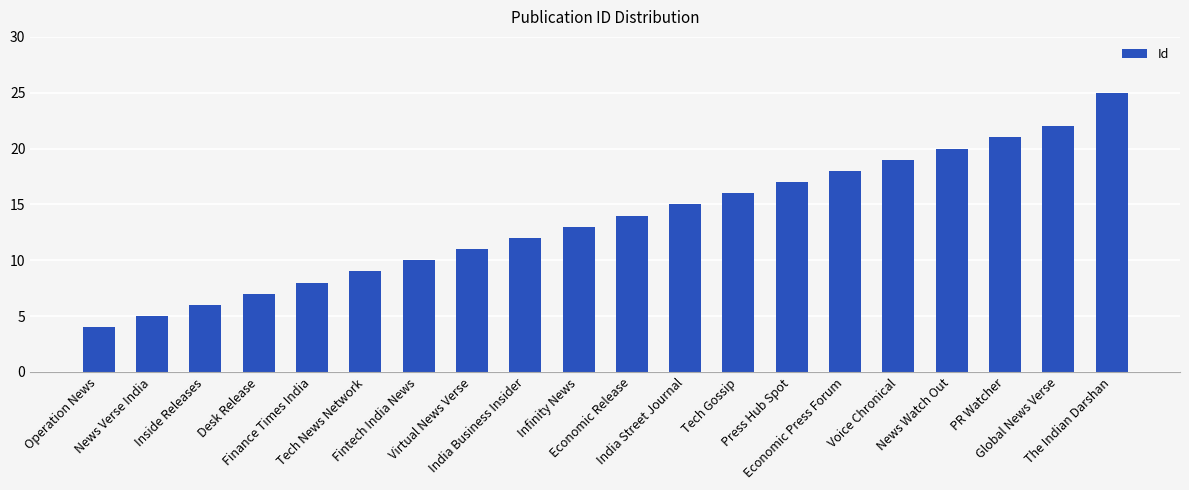

What is the sum of the values at Tech News Network and India Street Journal?

24